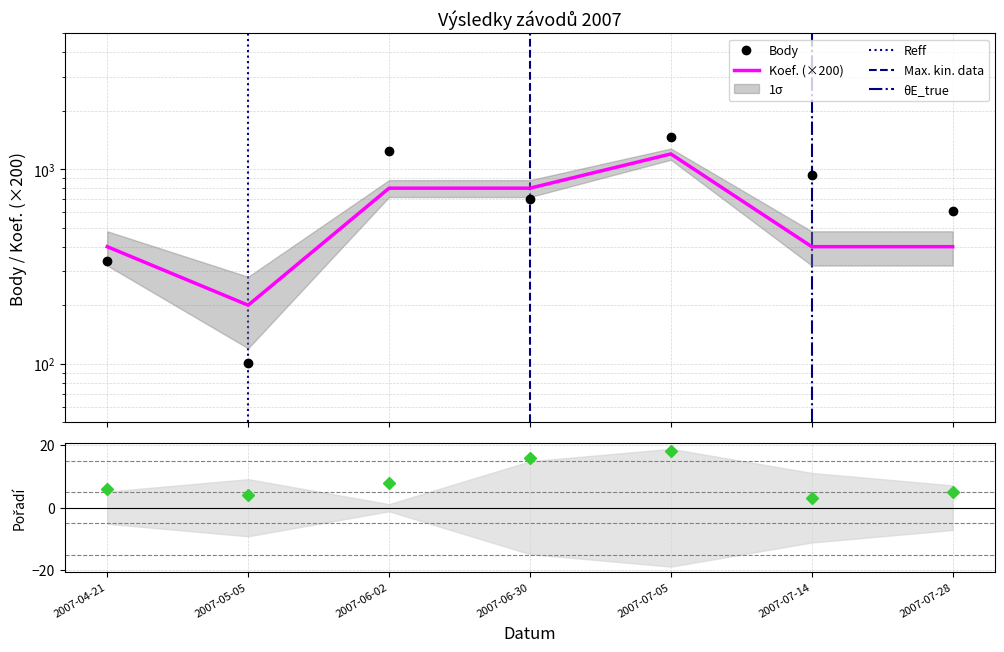

Which series has the widest spread of values?

Body